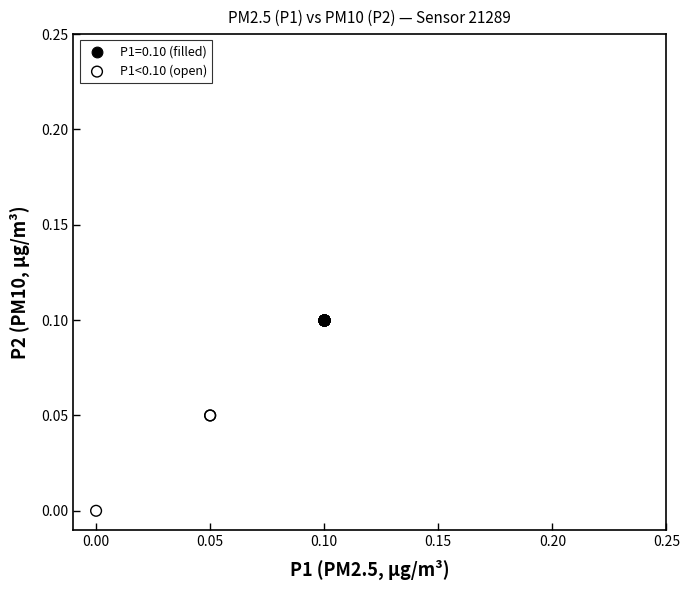

Which series contains the highest Y value?

P1=0.10 (filled)